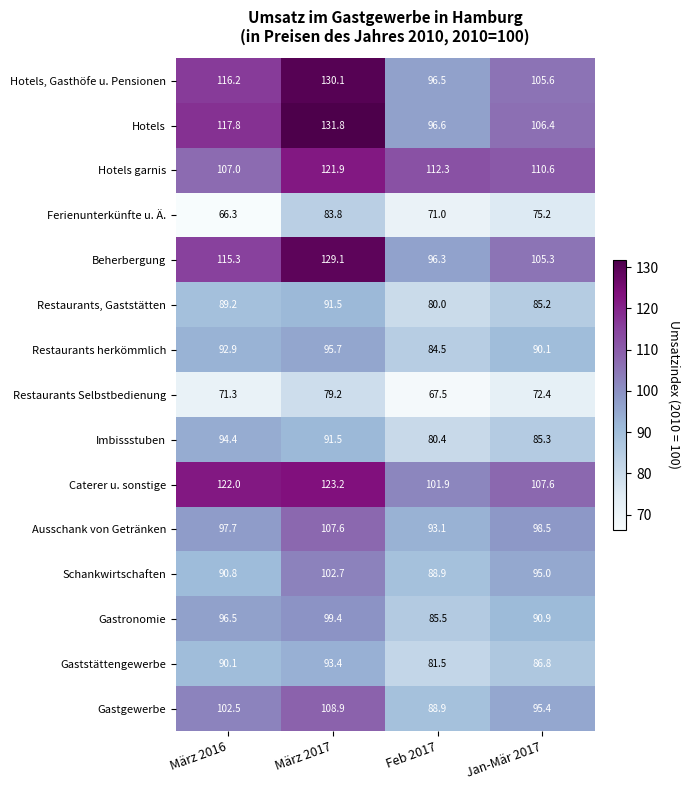

At which label does Hotels first exceed 117?

März 2016